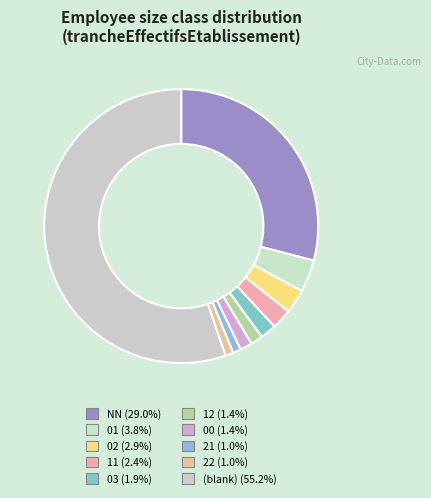

To the nearest percent, what is the average slice percentage?

10%